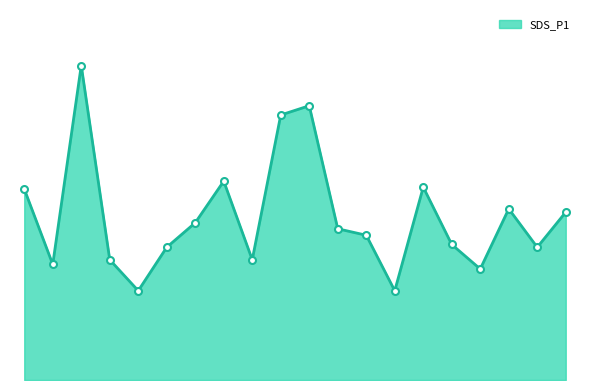

List the labels in order of value, smallest first.

01:38, 05:14, 06:26, 00:25, 01:14, 03:14, 02:02, 07:14, 06:02, 04:50, 04:26, 02:26, 07:38, 06:50, 00:01, 05:38, 02:50, 03:38, 04:02, 00:50